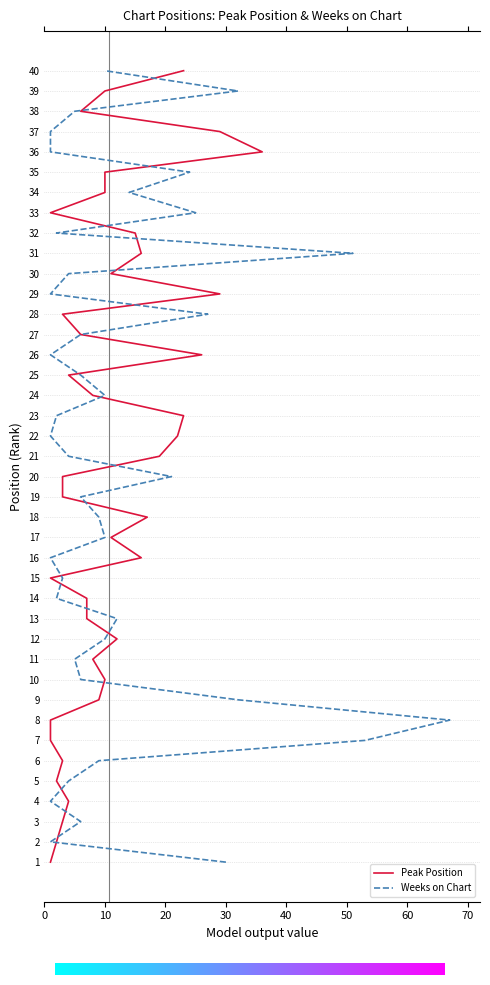

The value of Peak Position at 23 is 12. True or false?

False